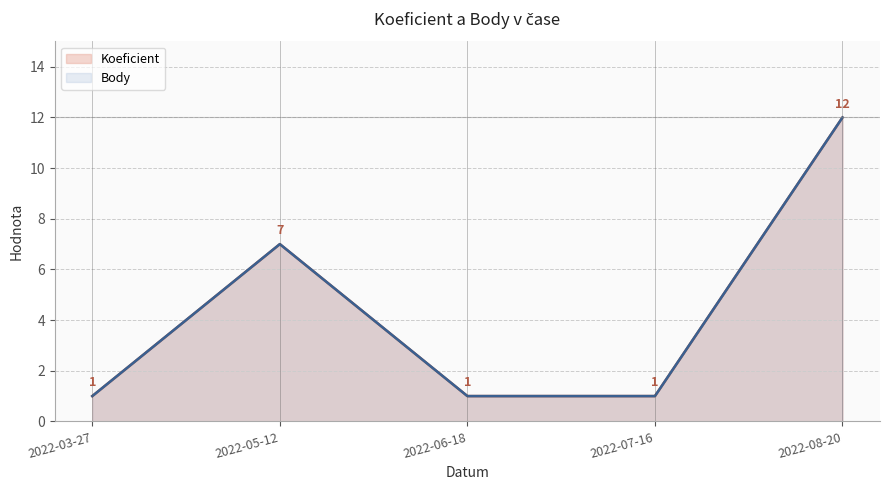

Between 2022-03-27 and 2022-08-20, which series saw the biggest shift?

Koeficient